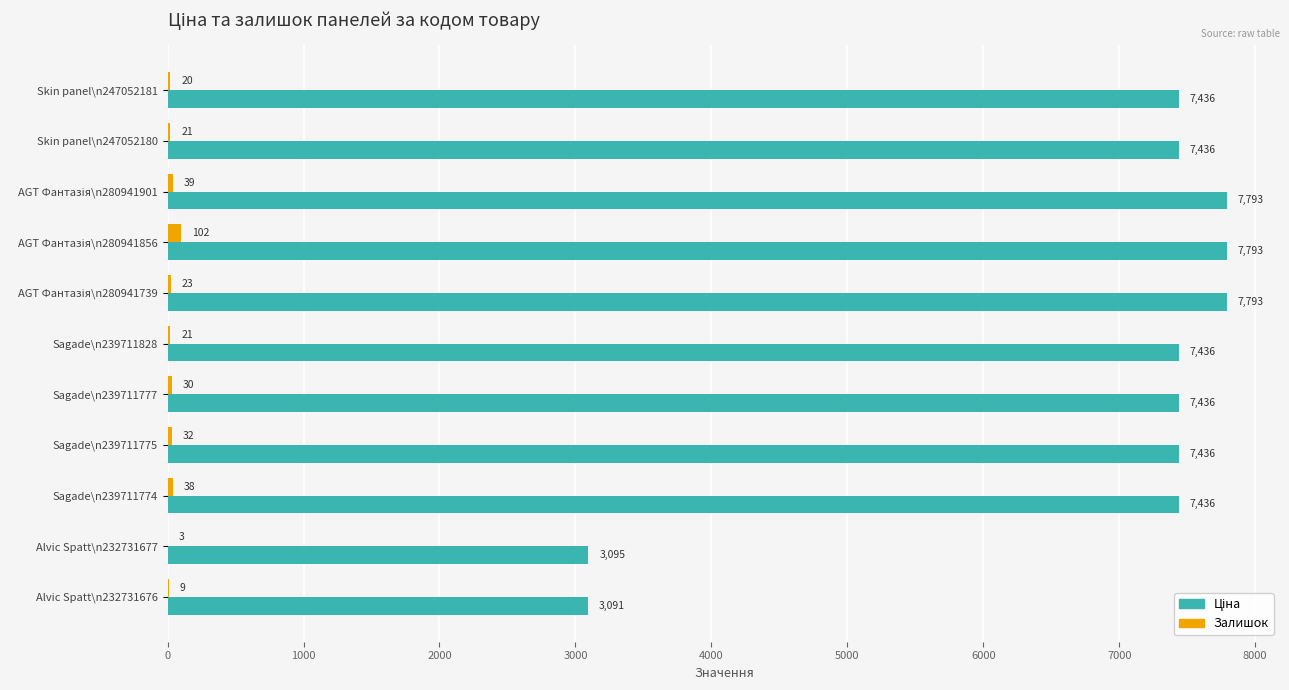

Between Sagade\n239711828 and Sagade\n239711774, which series saw the biggest shift?

Залишок